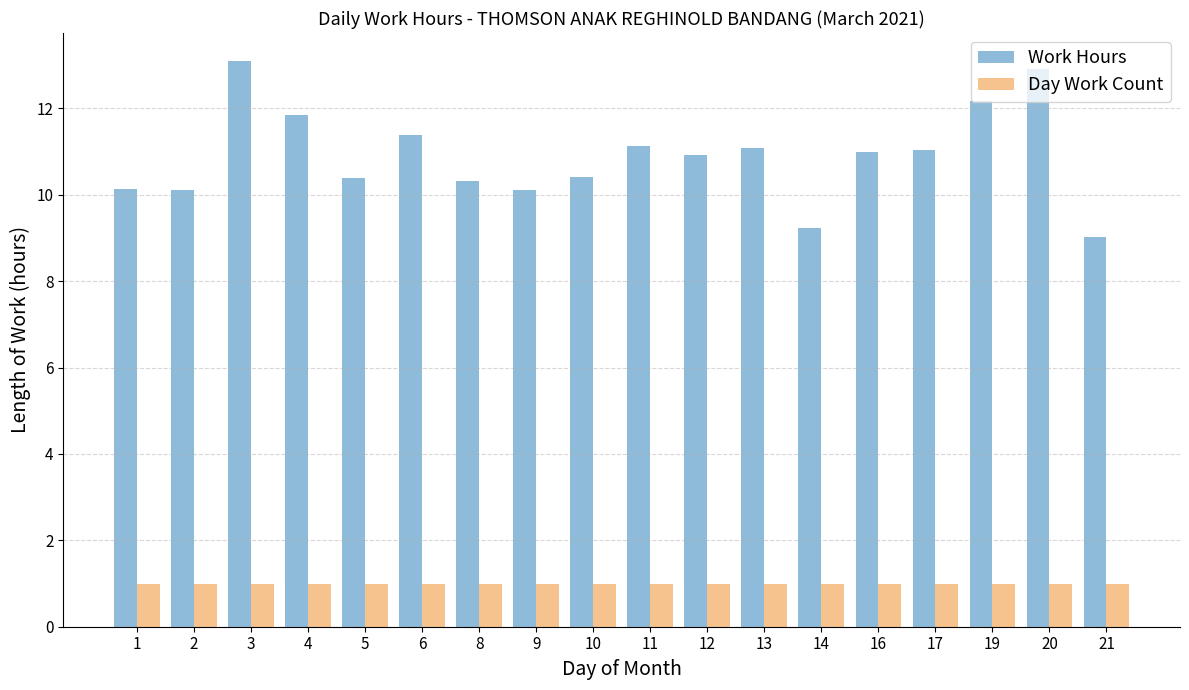

What is the value of the Work Hours bar at the 1st from the left?

10.1